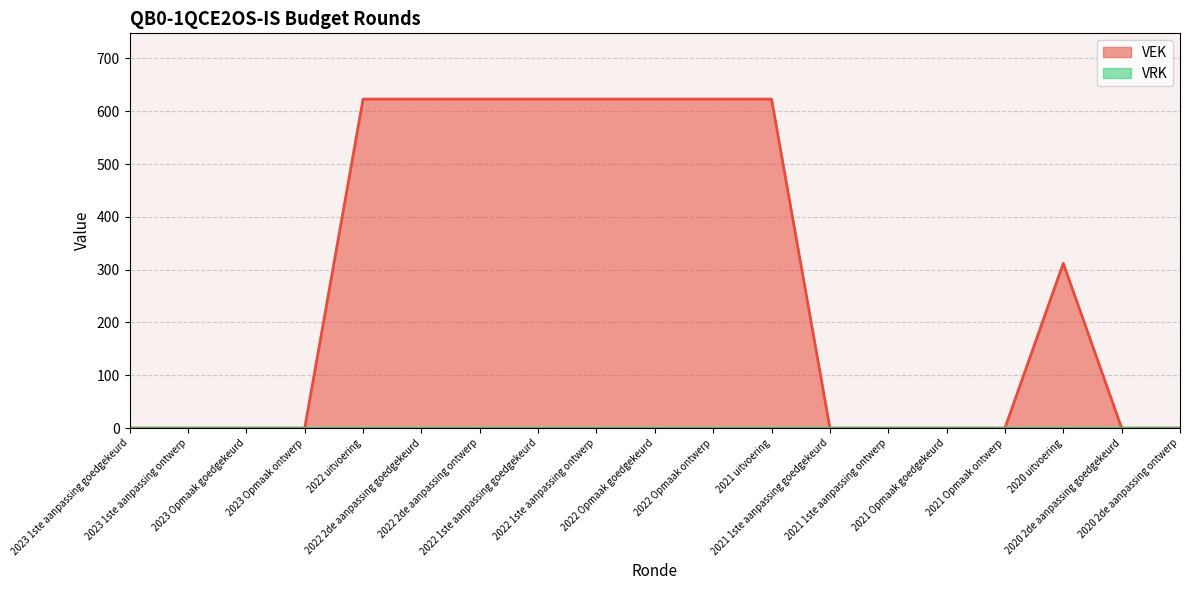

The chart shows a value of 1094 at 2022 Opmaak goedgekeurd. True or false?

False